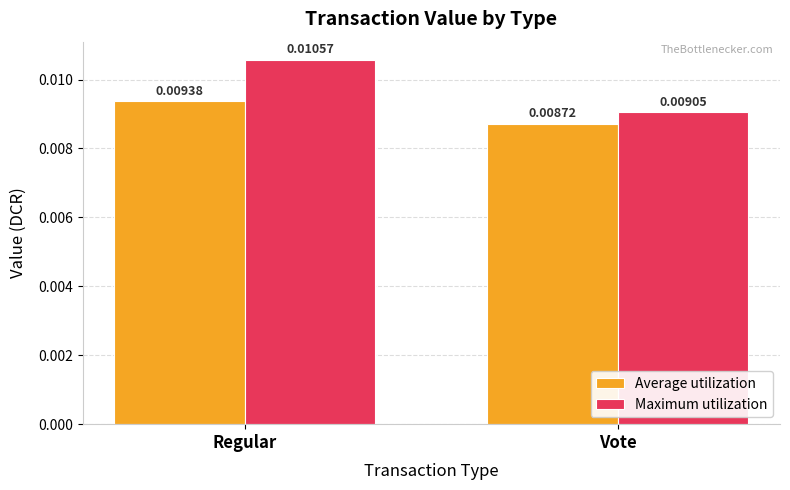

What is the label of the 2nd bar from the right?

Regular